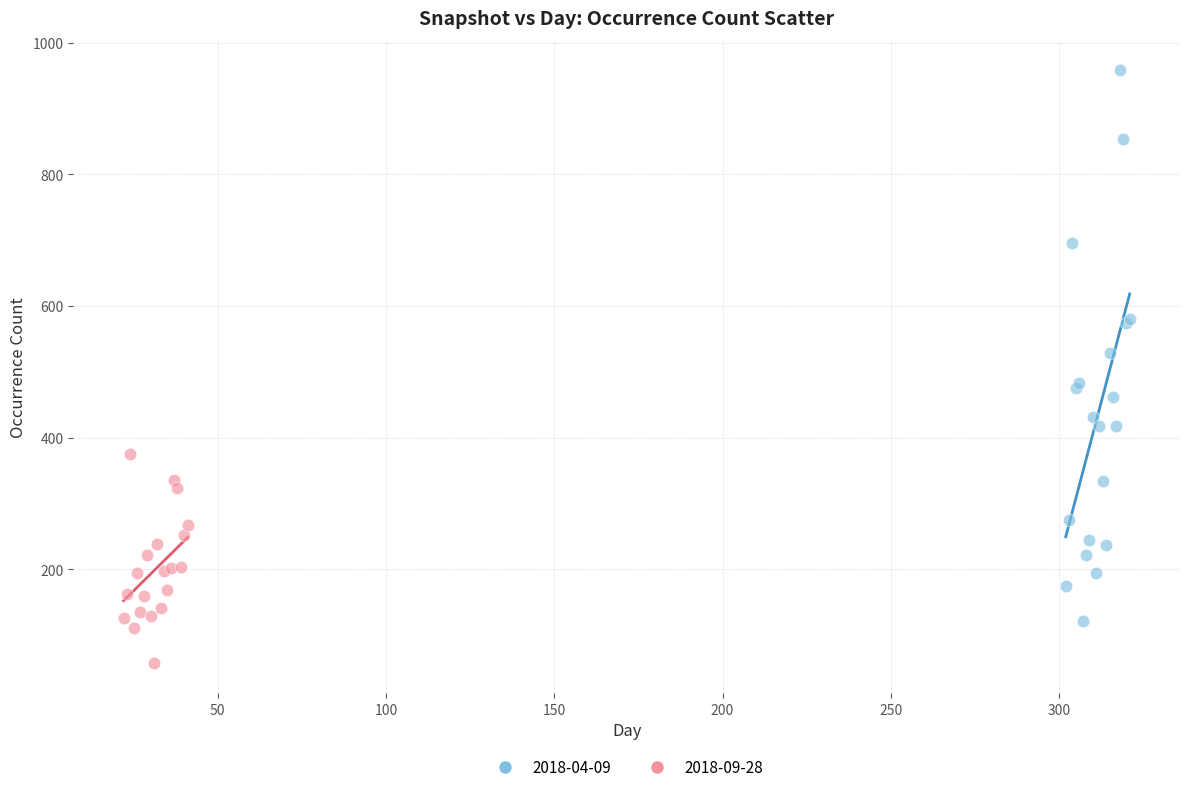

Which series contains the lowest Y value?

2018-09-28